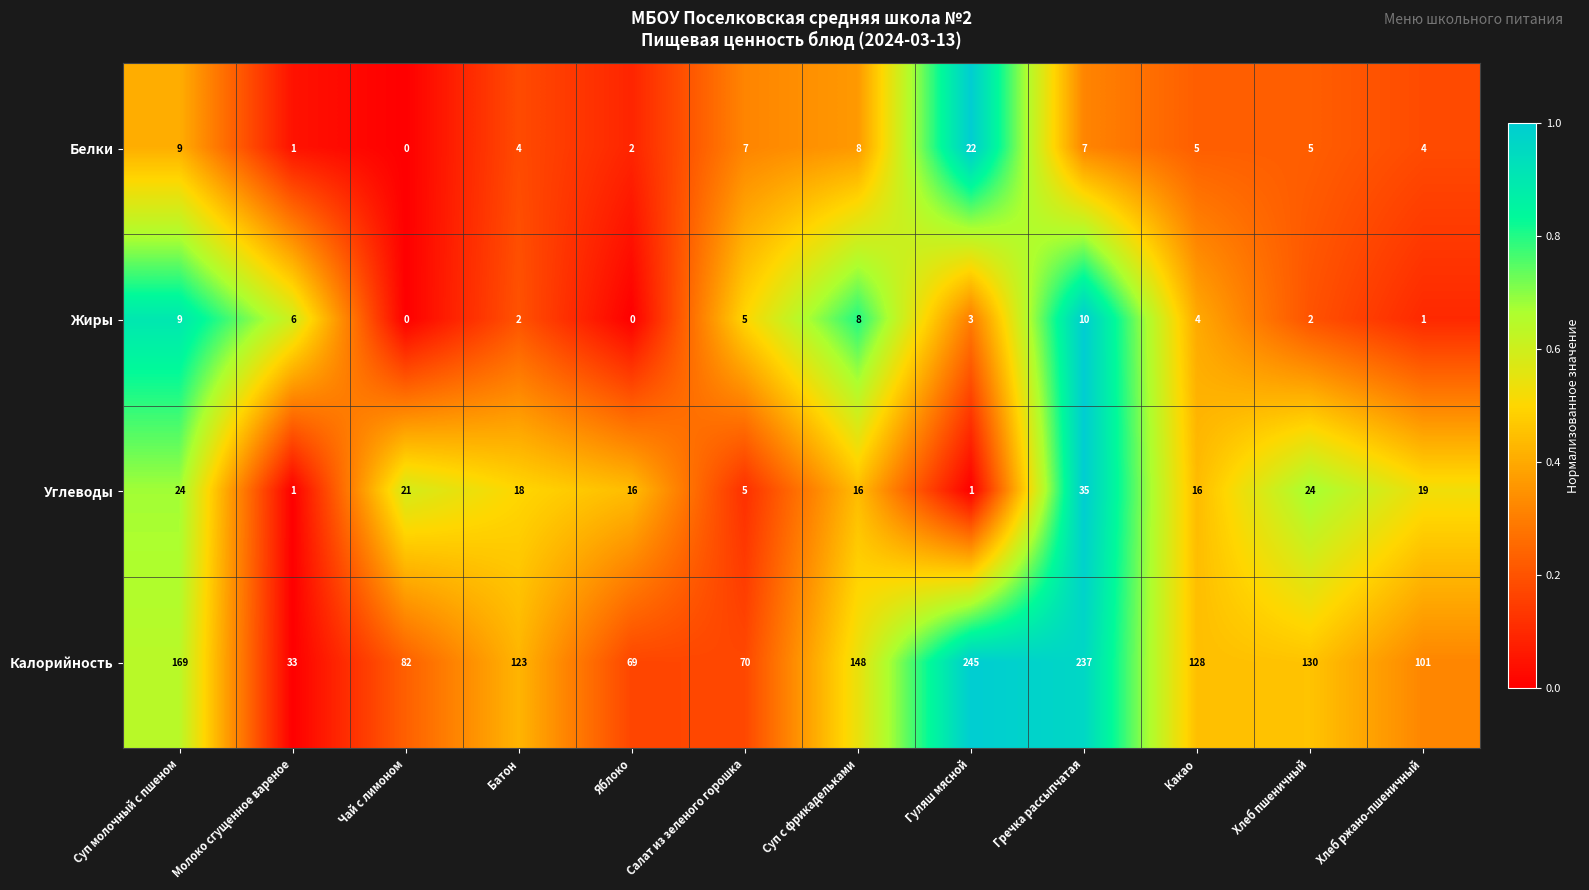

Which category has the highest value in the Калорийность series?

Гуляш мясной